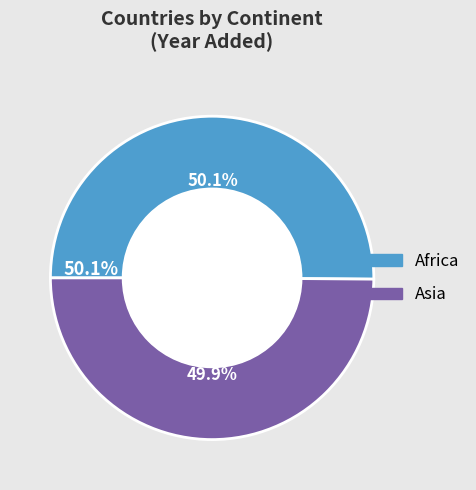

Between Asia and Africa, which is larger?

Africa